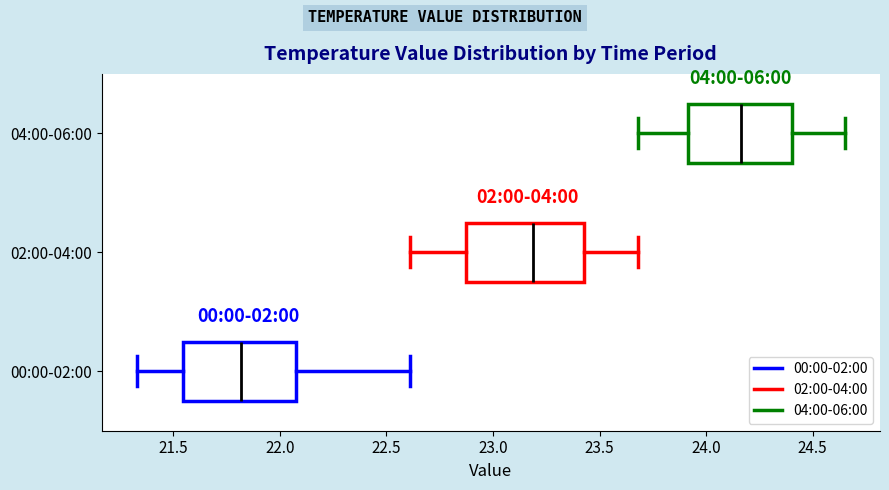

Reading bottom to top, read every box against the x-axis: the position of its median line, the range the box covers, and the ends of its whiskers. The values are not printed on the chart, so give them approximately, as read against the axis.

00:00-02:00: median 21.80, box 21.55 to 22.10, whiskers 21.35 to 22.60
02:00-04:00: median 23.20, box 22.85 to 23.45, whiskers 22.60 to 23.70
04:00-06:00: median 24.15, box 23.90 to 24.40, whiskers 23.70 to 24.65